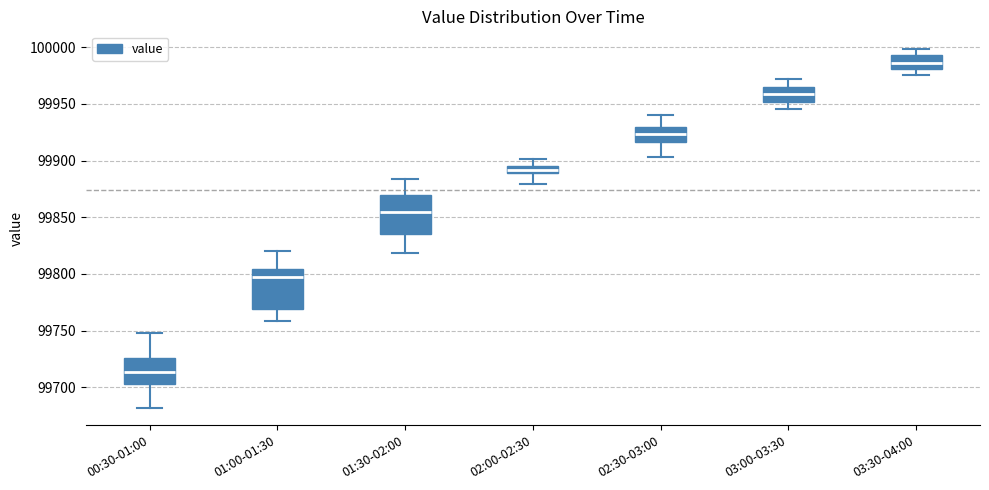

Where does the upper whisker of the box for 03:00-03:30 end on the y-axis? The values are not printed on the chart, so give them approximately, as read against the axis.

99970